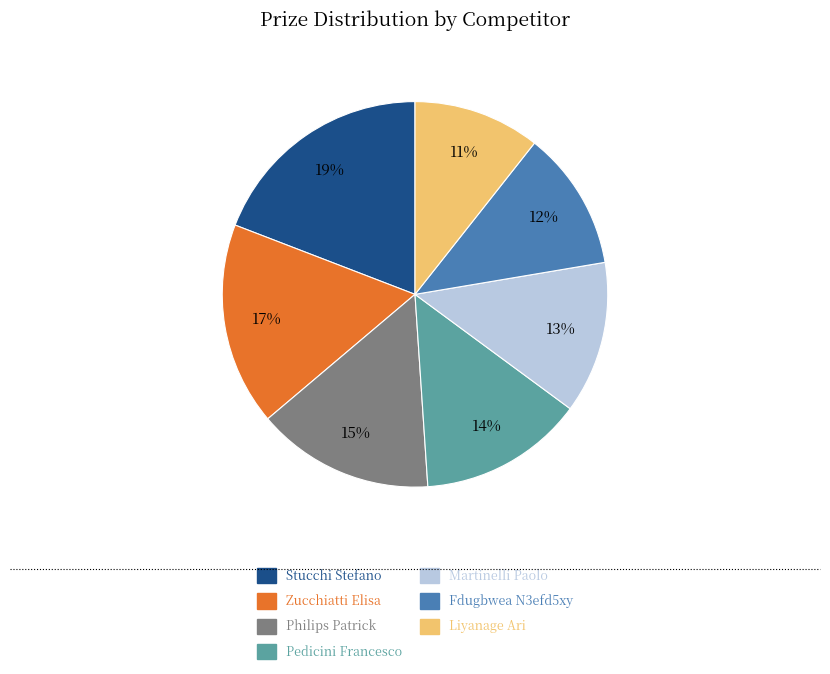

What is the ratio of the value at Fdugbwea N3efd5xy to the value at Stucchi Stefano?

0.6